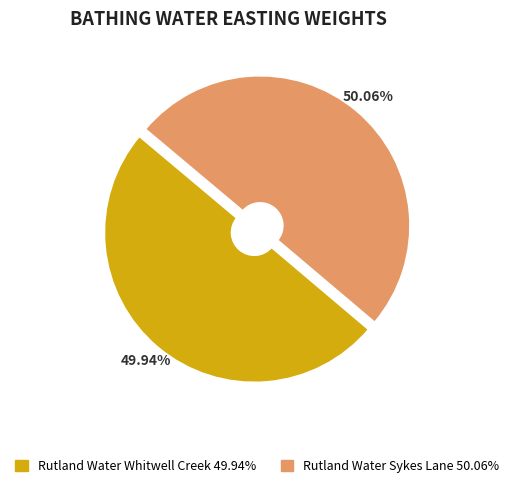

Is there any slice that represents more than half of the pie?

Yes